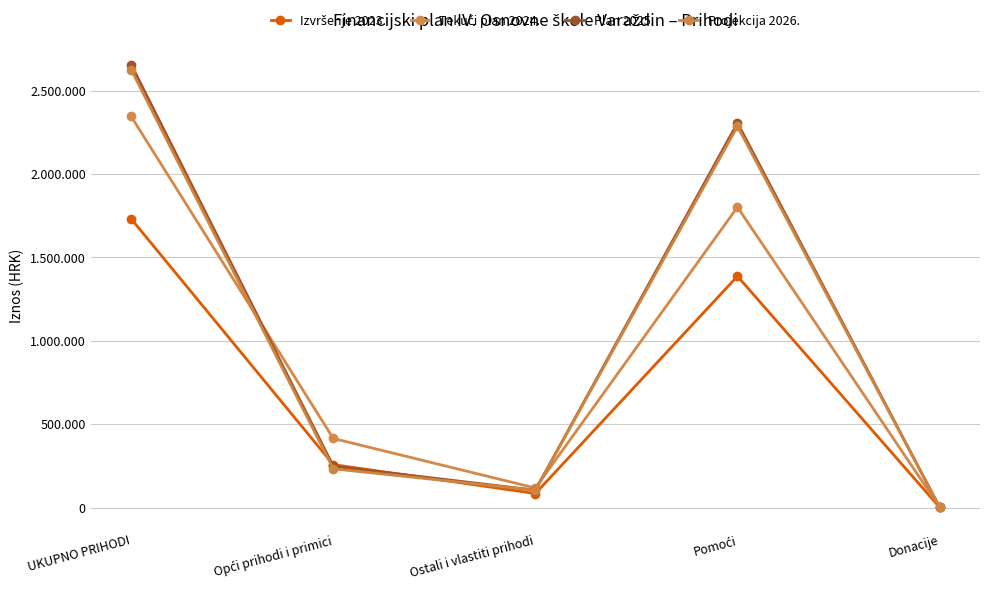

True or false: Plan 2025. and Projekcija 2026. cross at least once.

False